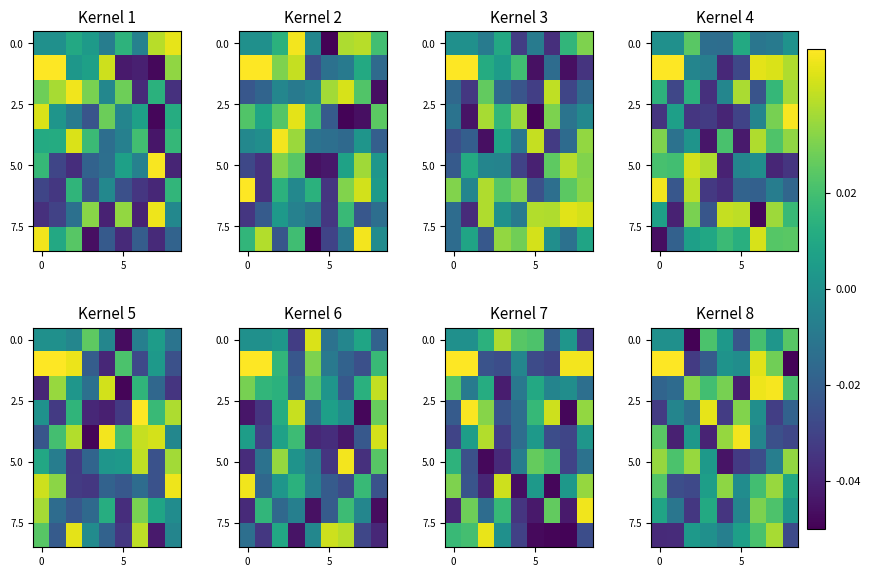

At how many categories does at least one series exceed 0?

9